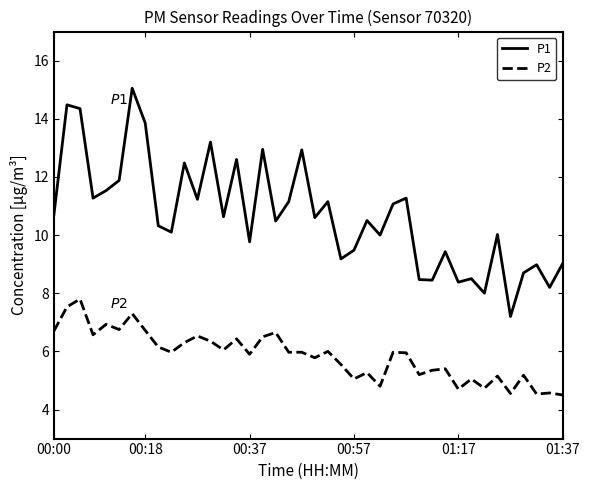

True or false: P2 and P1 cross at least once.

False